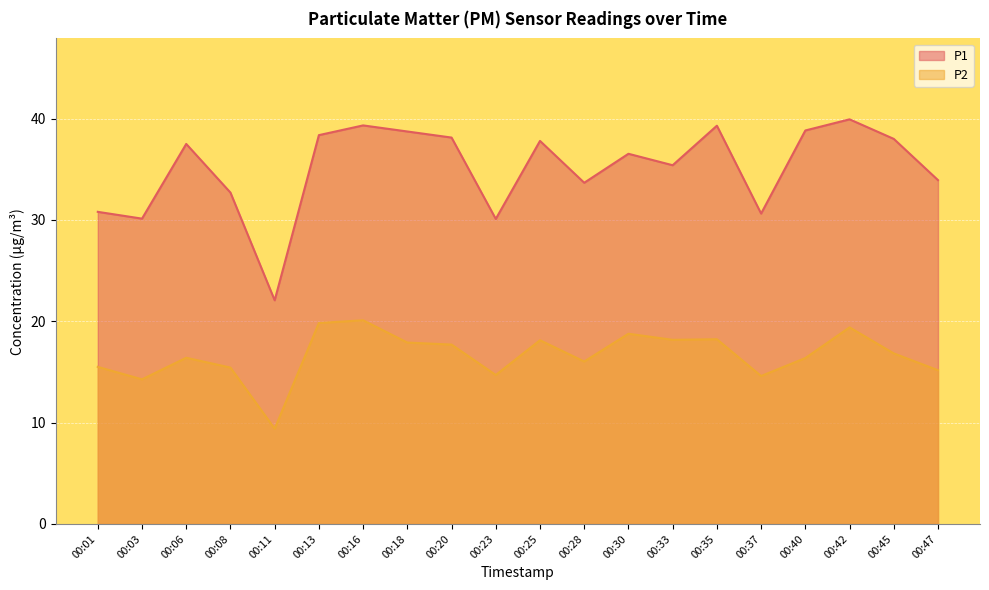

What is the highest value of the P2 series?

20.1